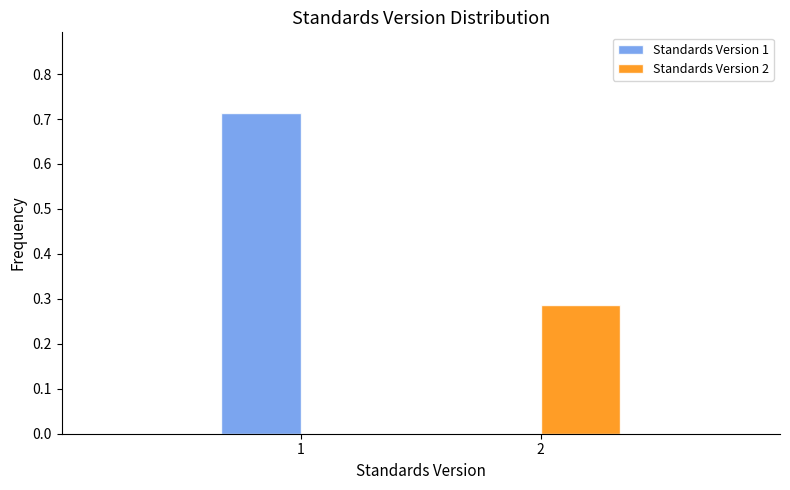

True or false: Standards Version 2 has a value of 0.0 at 1.

True